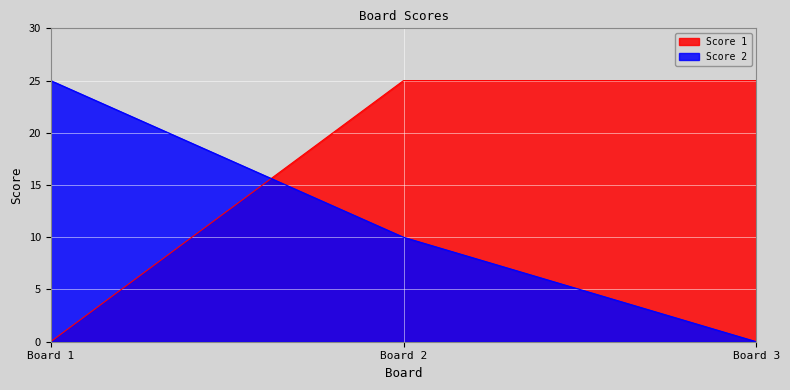

Is it true that Score 1 equals -16 at 1?

False